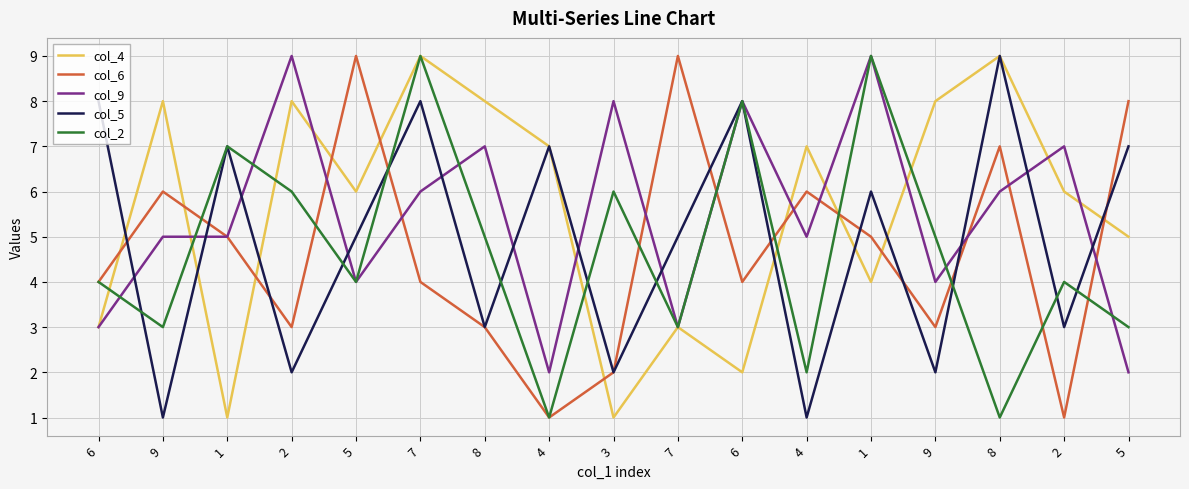

Rank the categories by col_9 value from lowest to highest.

4, 5, 6, 7, 5, 9, 9, 1, 4, 7, 8, 8, 2, 3, 6, 2, 1